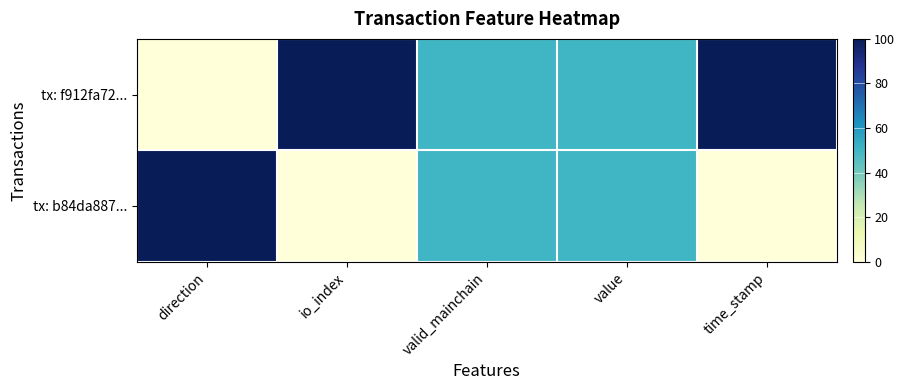

At how many categories does at least one series exceed 72?

3